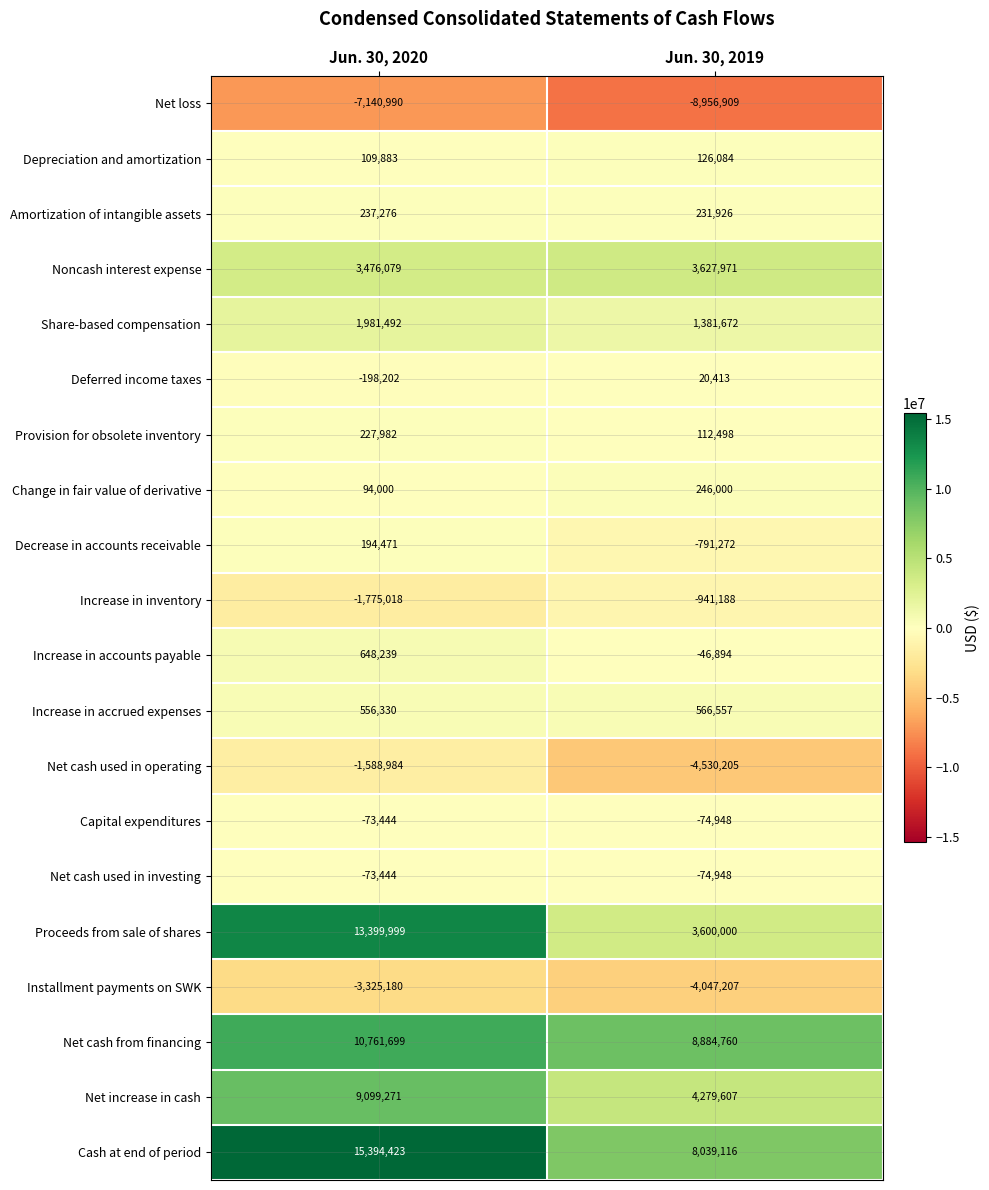

Rank the categories by Capital expenditures value from highest to lowest.

Jun. 30, 2020, Jun. 30, 2019